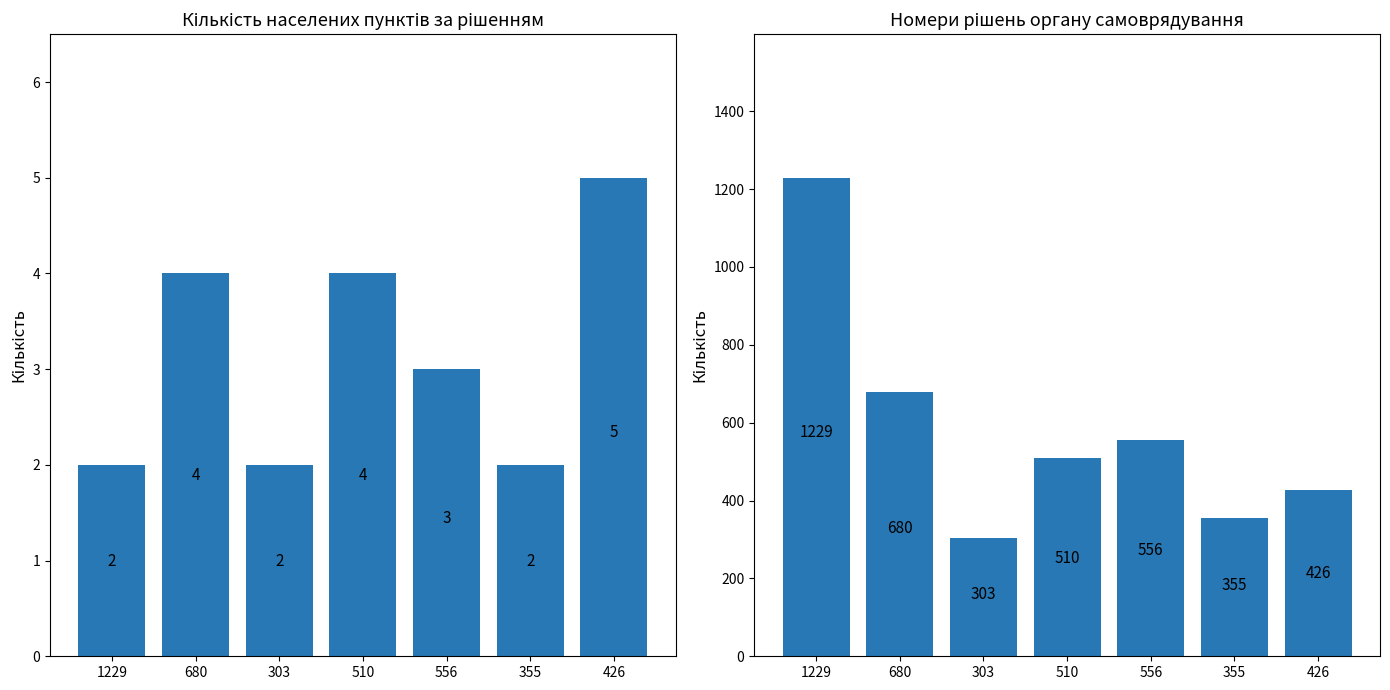

Rank the categories by Кількість населених пунктів value from highest to lowest.

426, 680, 510, 556, 1229, 303, 355